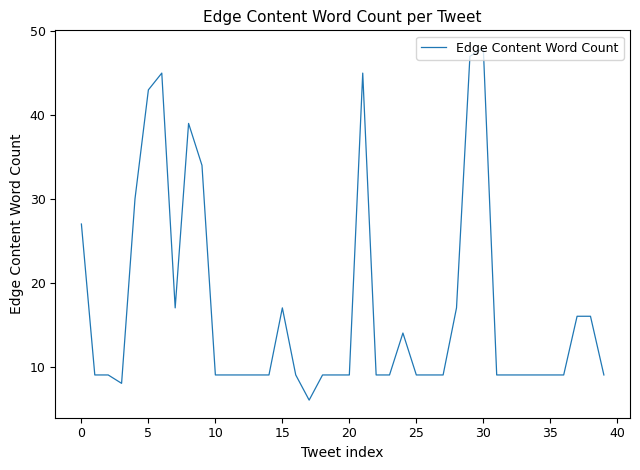

What is the minimum value shown in the chart?

6